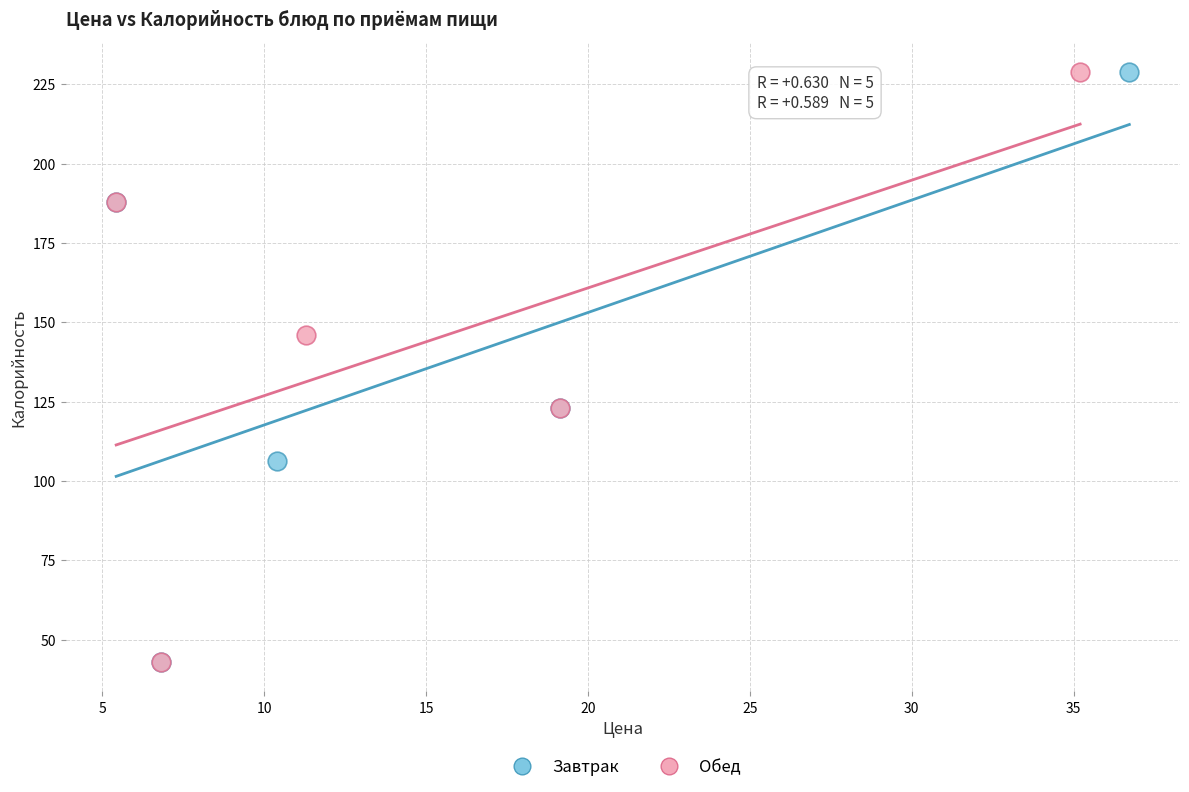

What are all the series names shown in the legend?

Завтрак, Обед